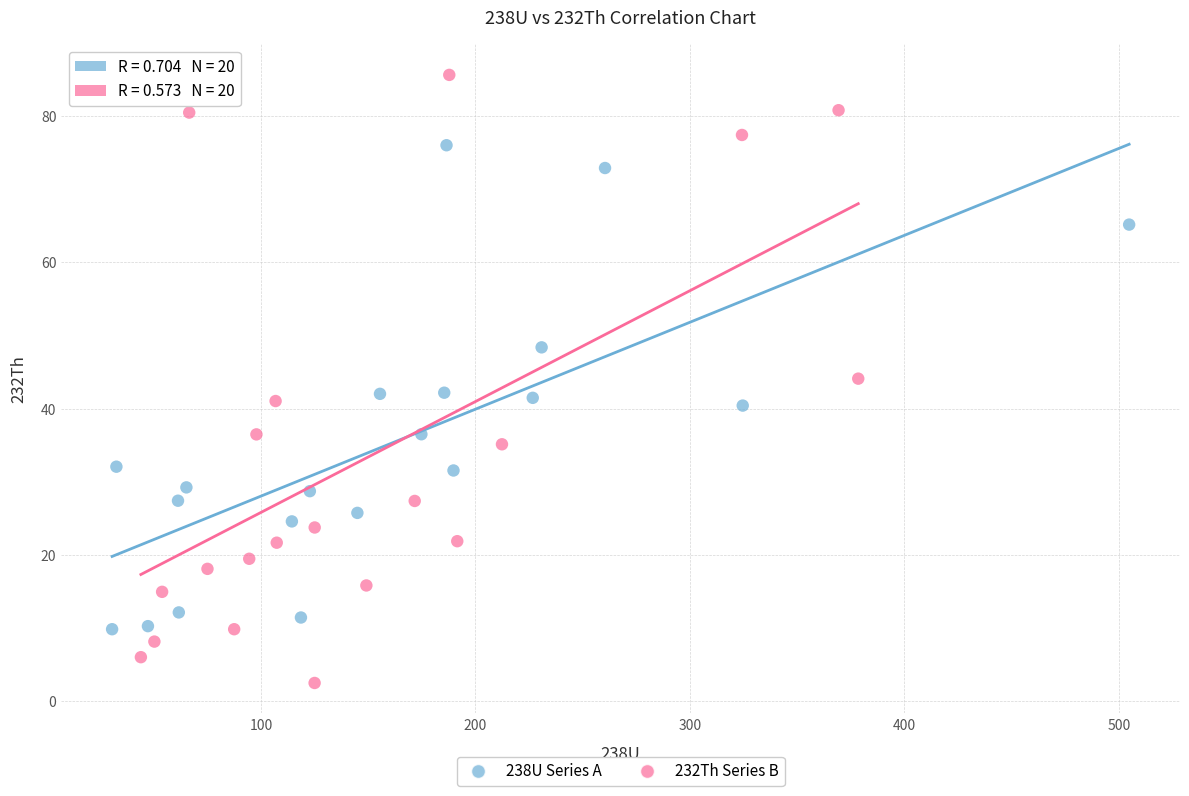

What are all the series names shown in the legend?

238U Series A, 232Th Series B